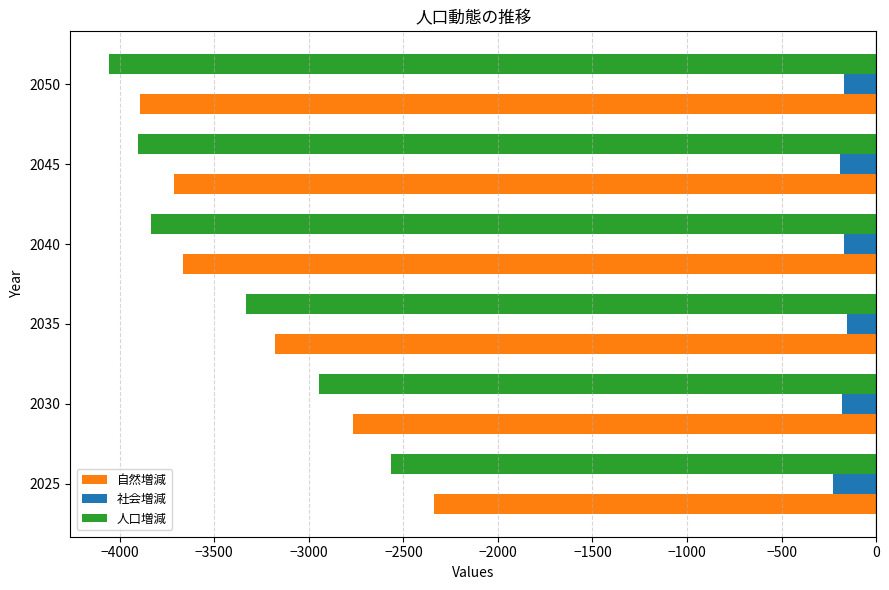

Is the value of 人口増減 at 2045 greater than the value of 社会増減 at 2035?

No